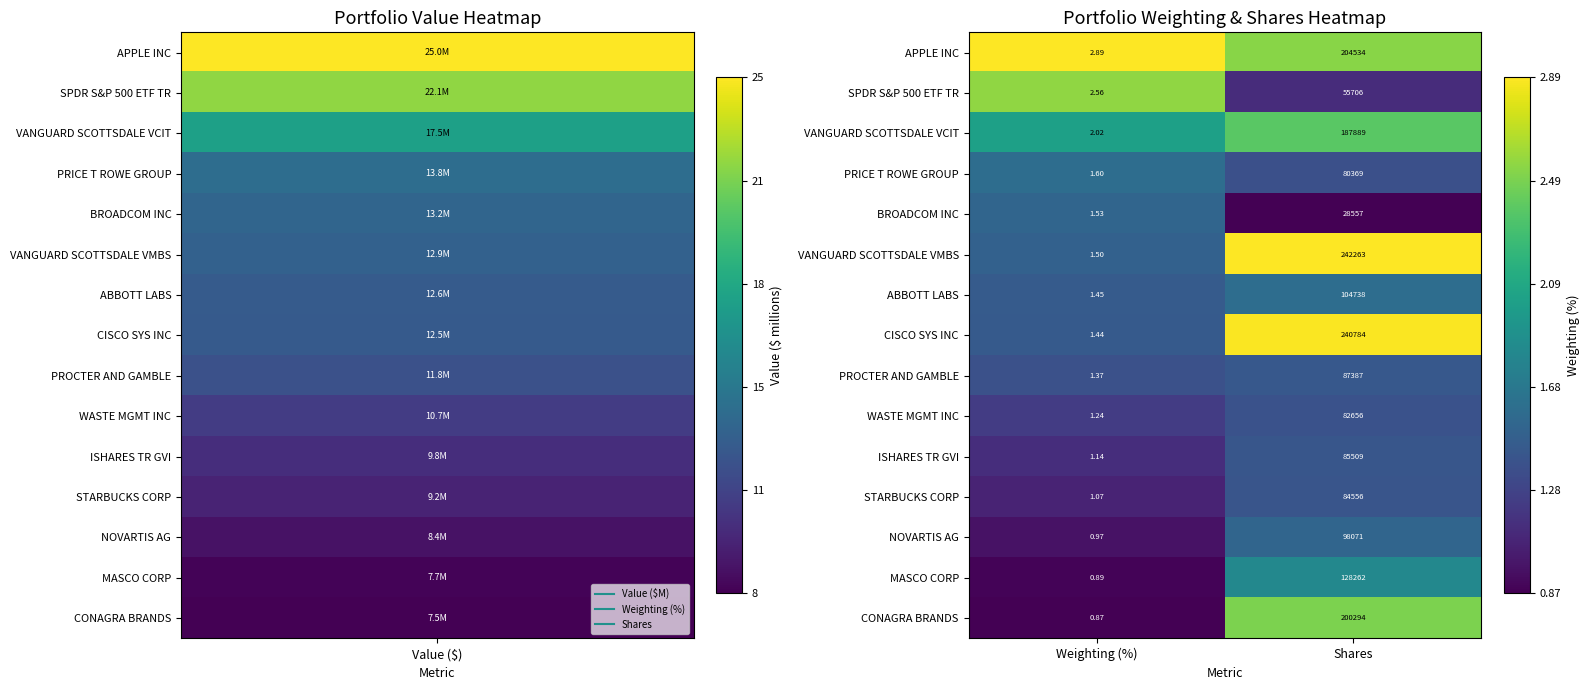

Which category has the lowest value in the WASTE MGMT INC series?

Weighting (%)